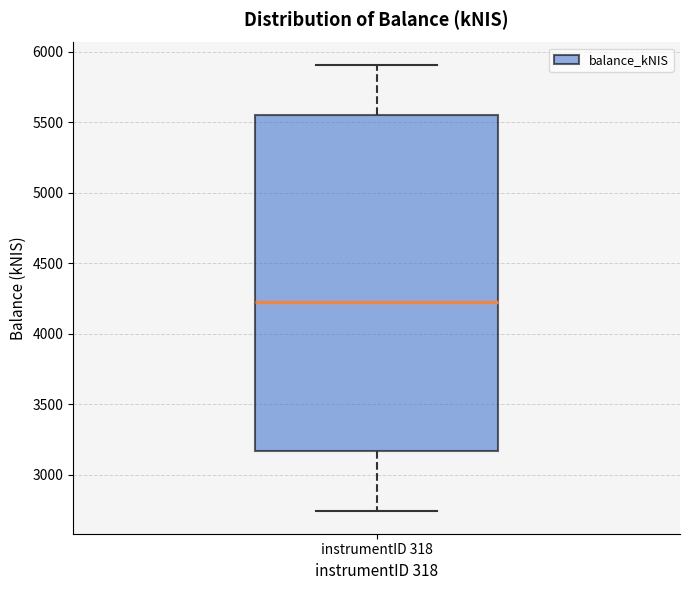

Read this box plot against the y-axis: the position of the median line, the range covered by the box, and the ends of both whiskers. The values are not printed on the chart, so give them approximately, as read against the axis.

median 4200, box 3150 to 5550, whiskers 2750 to 5900